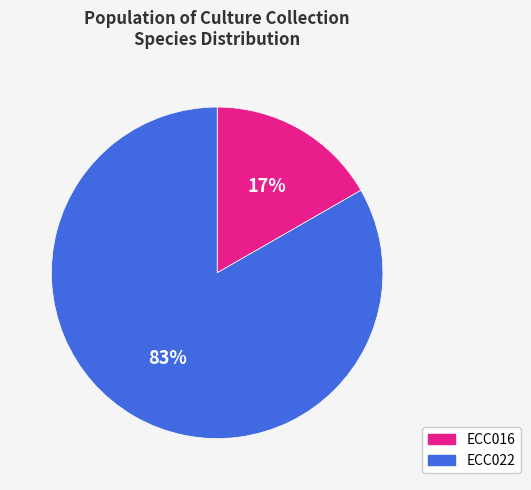

Is it true that ECC016 is 8% of the pie?

False